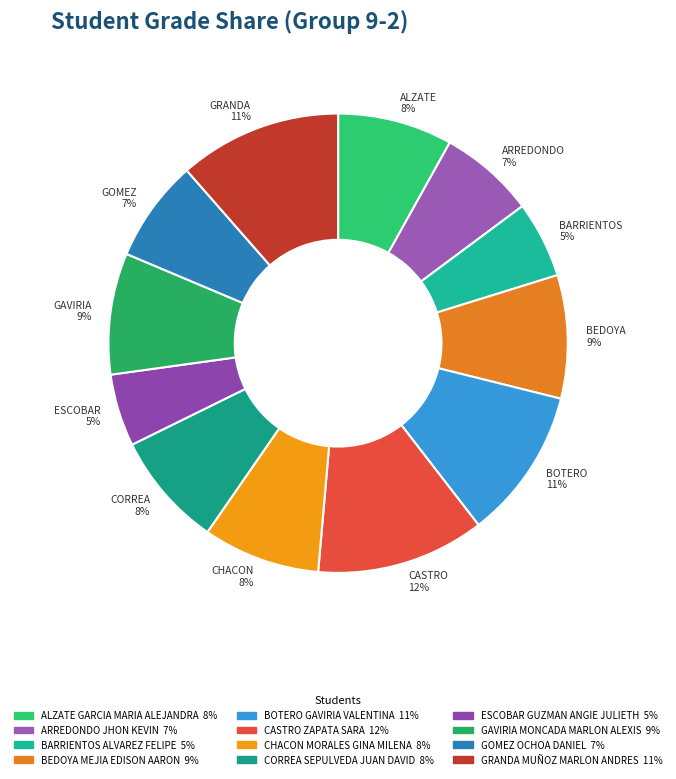

What percentage is the GAVIRIA 9% slice, to the nearest percent?

9%